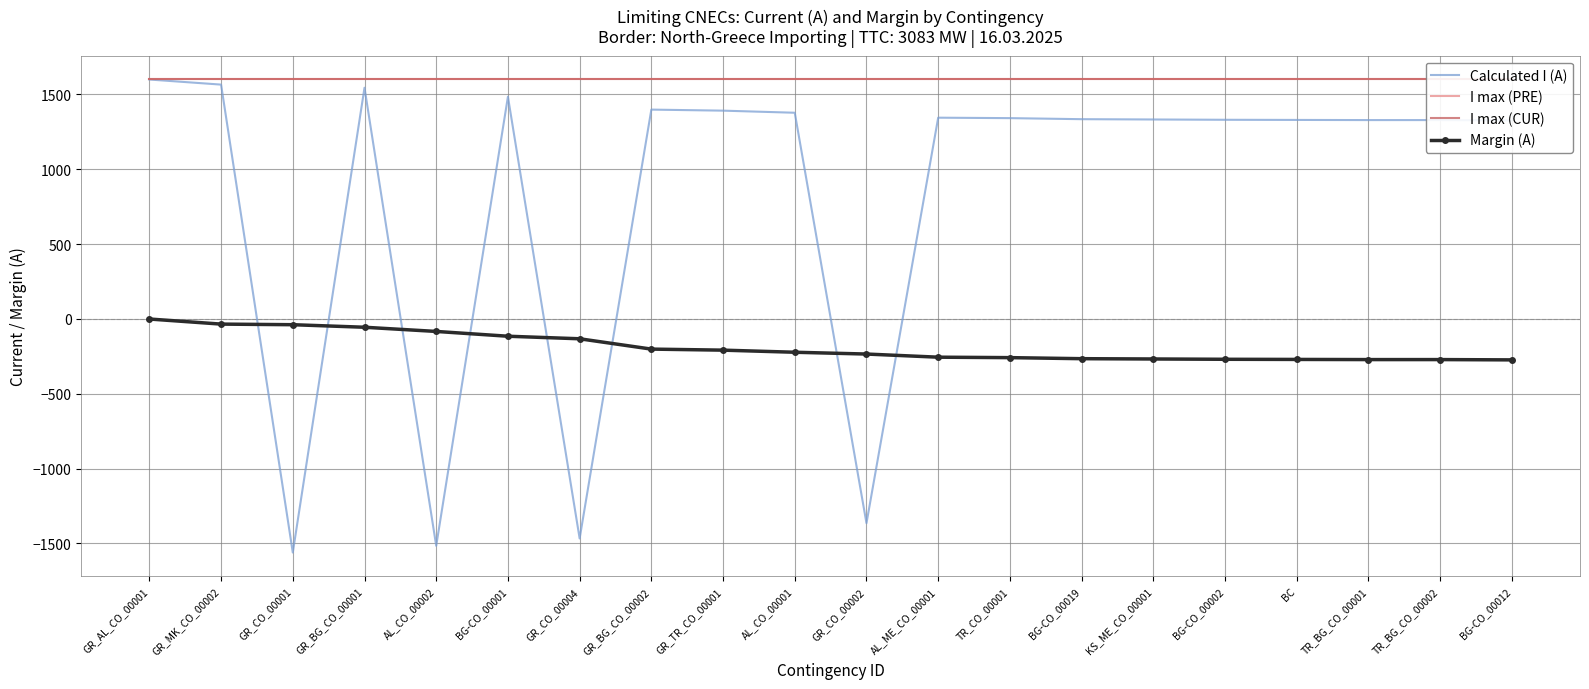

At which label does Calculated I (A) first exceed 1334?

GR_AL_CO_00001